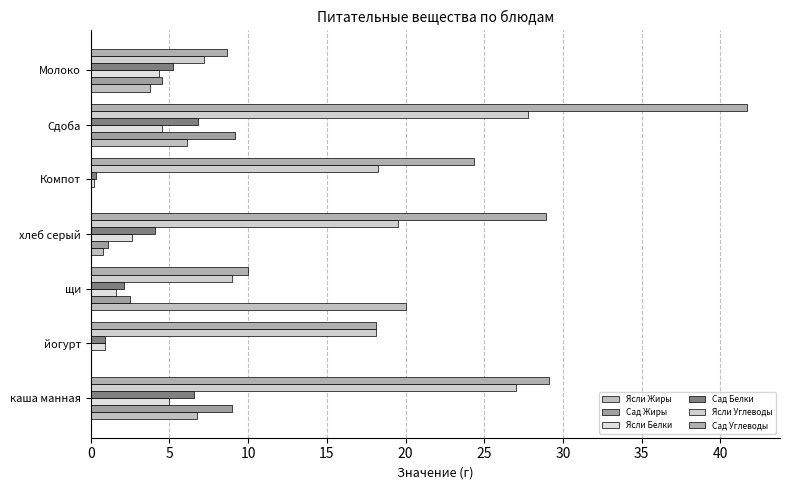

How many data points does each series have?

7